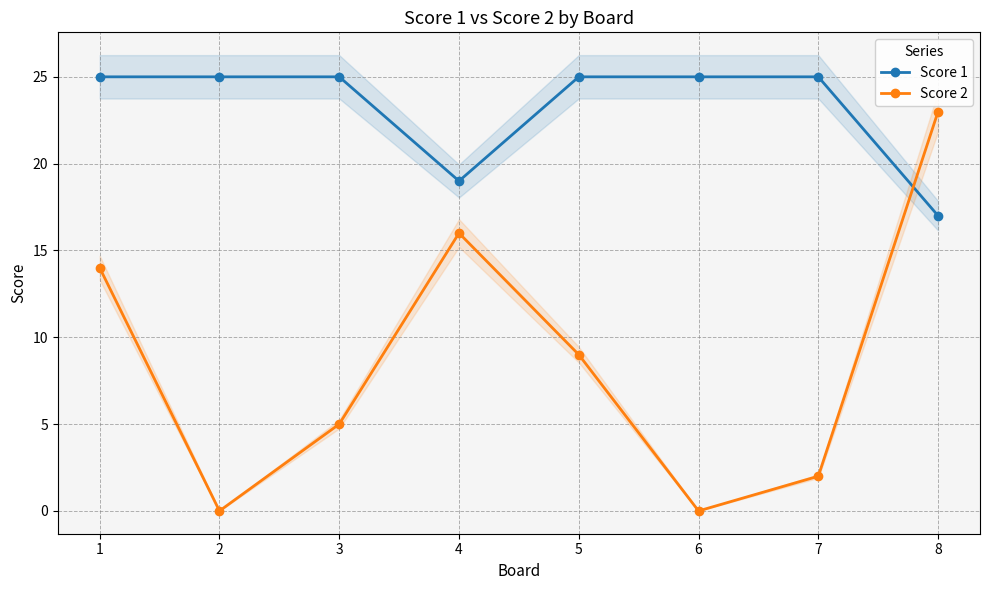

Reading left to right, extract all data points from this chart.

Score 1: 1=25	2=25	3=25	4=19	5=25	6=25	7=25	8=17
Score 2: 1=14	2=0	3=5	4=16	5=9	6=0	7=2	8=23